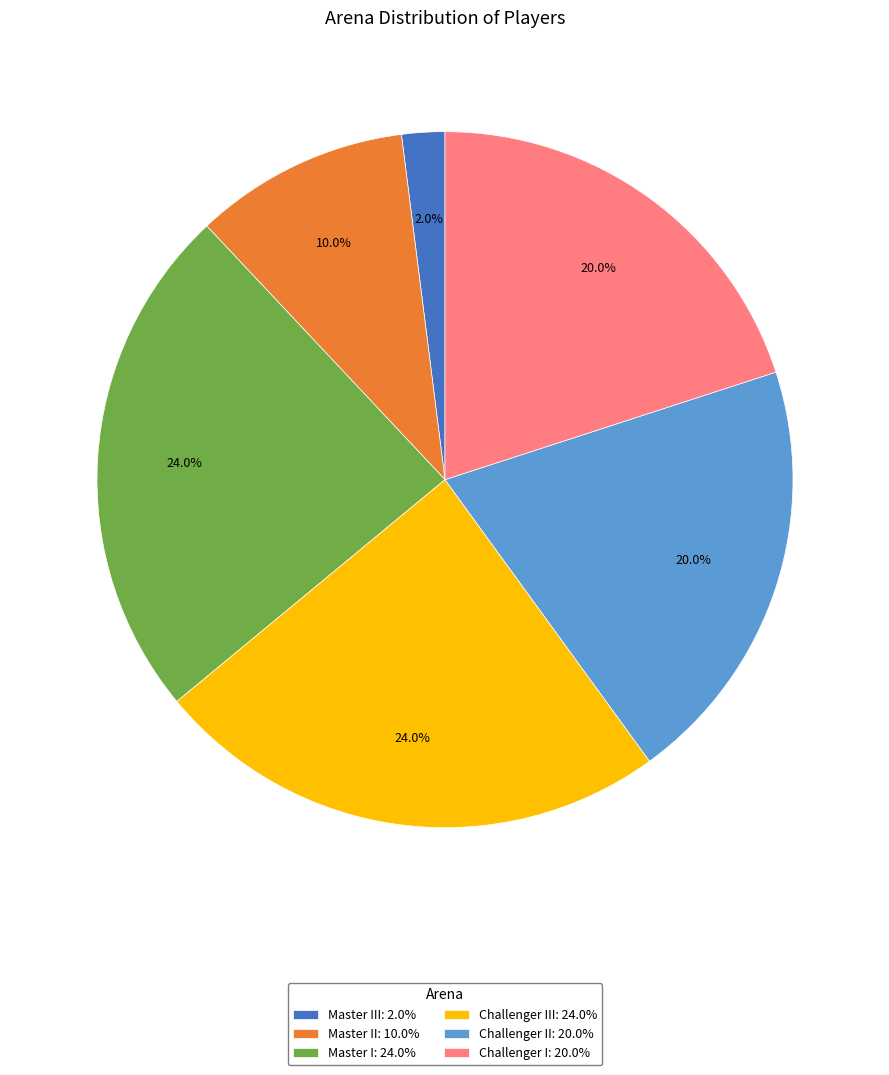

Between Master I: 24.0% and Master II: 10.0%, which is larger?

Master I: 24.0%